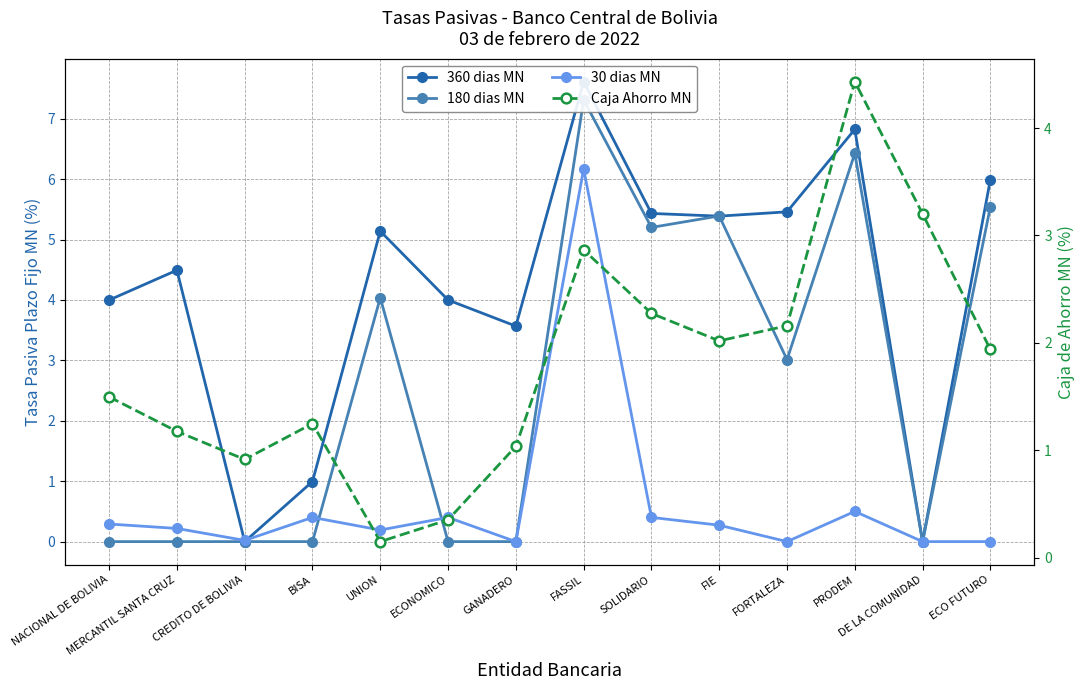

True or false: 30 dias MN and 360 dias MN cross at least once.

True